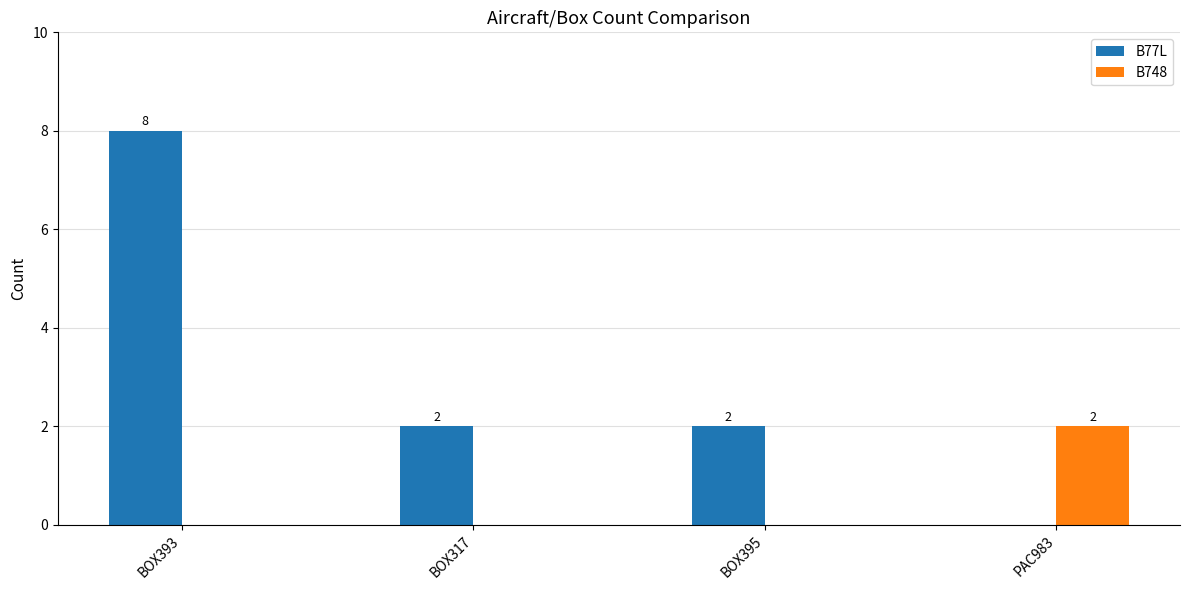

True or false: B748 has a value of -1 at BOX395.

False